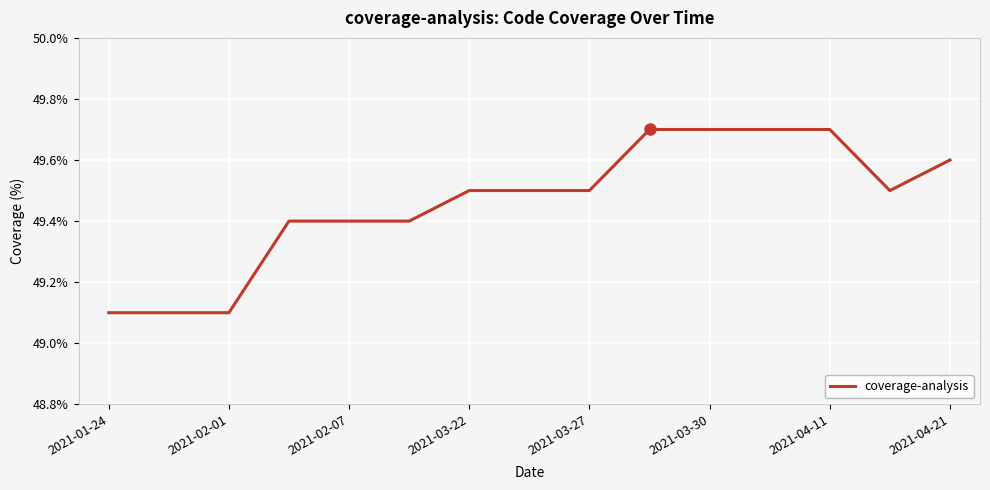

What is the minimum value shown in the chart?

49.1